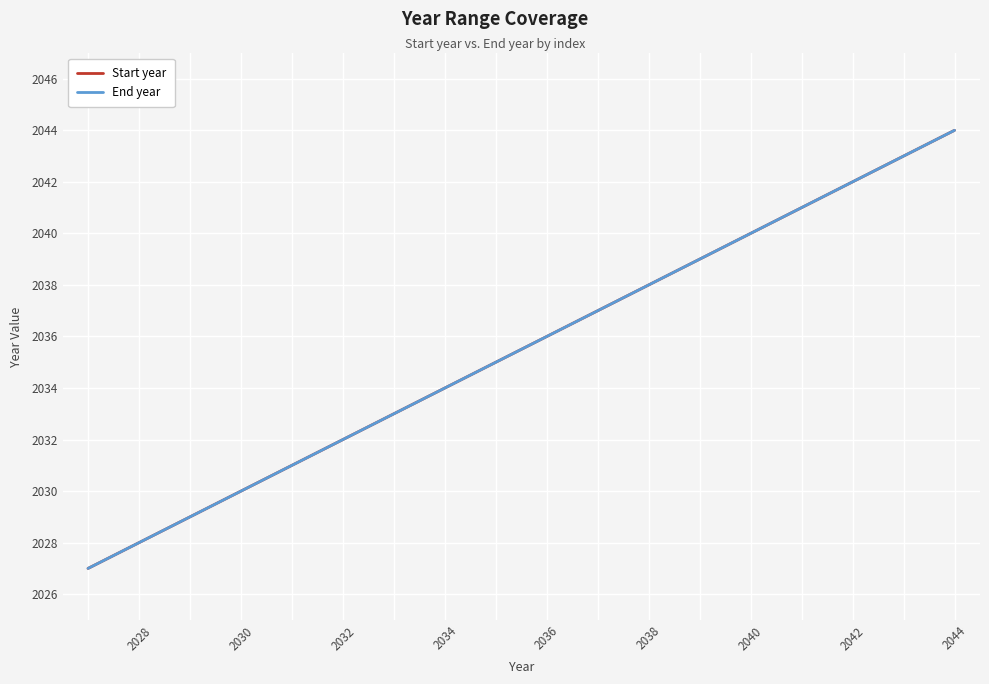

Which series has the widest spread of values?

Start year